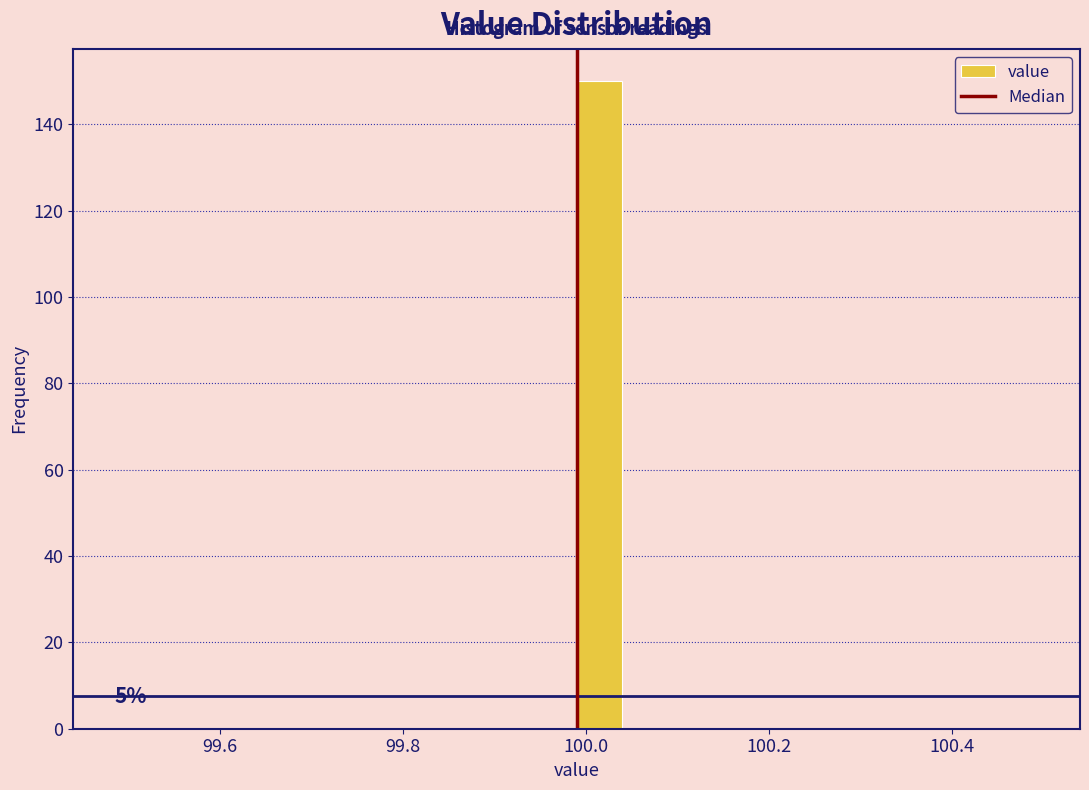

Read against the x-axis, roughly where is the centre of the tallest bar?

100.02